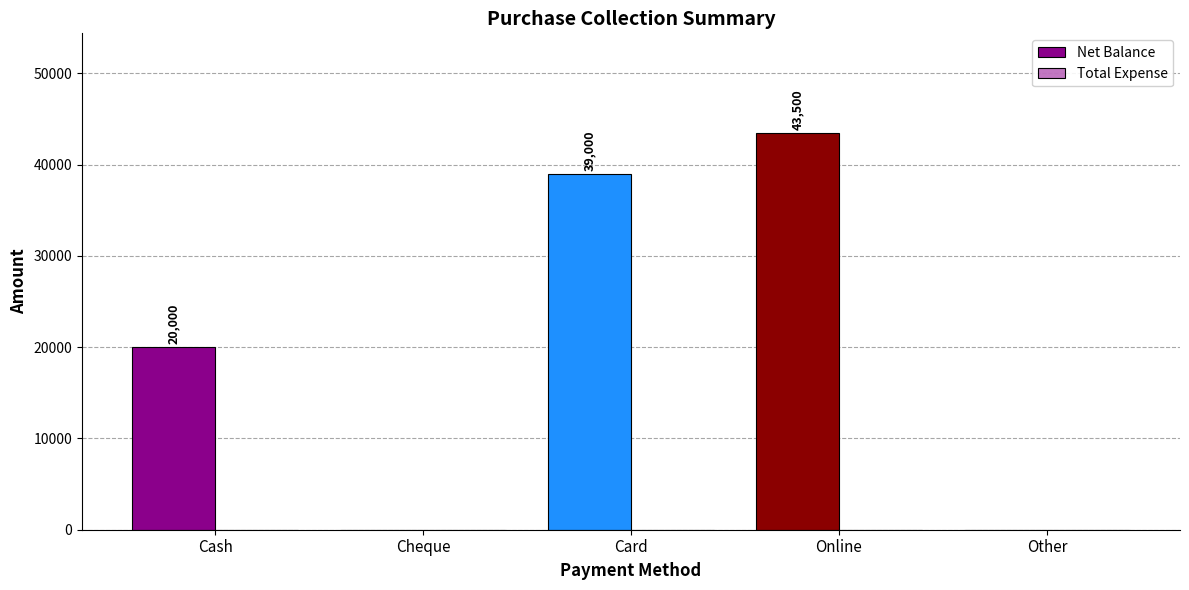

How many categories are shown in the chart?

5